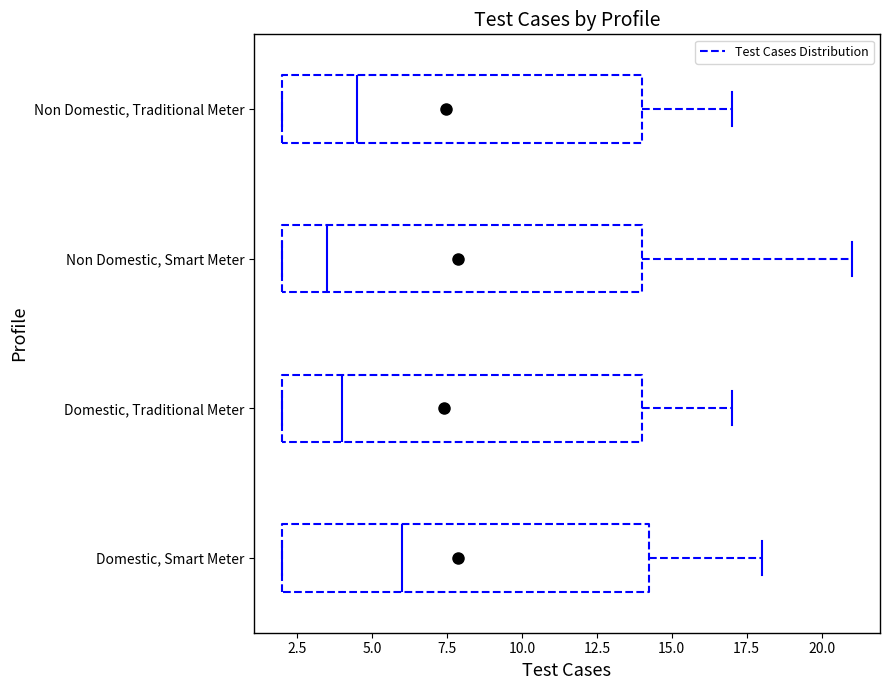

Reading bottom to top, transcribe this box plot: for each box, give where its median line is, the range the box spans, and where its two whiskers end, as read against the x-axis. The values are not printed on the chart, so give them approximately, as read against the axis.

Domestic, Smart Meter: median 6.0, box 2.0 to 14.5, whiskers 2.0 to 18.0
Domestic, Traditional Meter: median 4.0, box 2.0 to 14.0, whiskers 2.0 to 17.0
Non Domestic, Smart Meter: median 3.5, box 2.0 to 14.0, whiskers 2.0 to 21.0
Non Domestic, Traditional Meter: median 4.5, box 2.0 to 14.0, whiskers 2.0 to 17.0